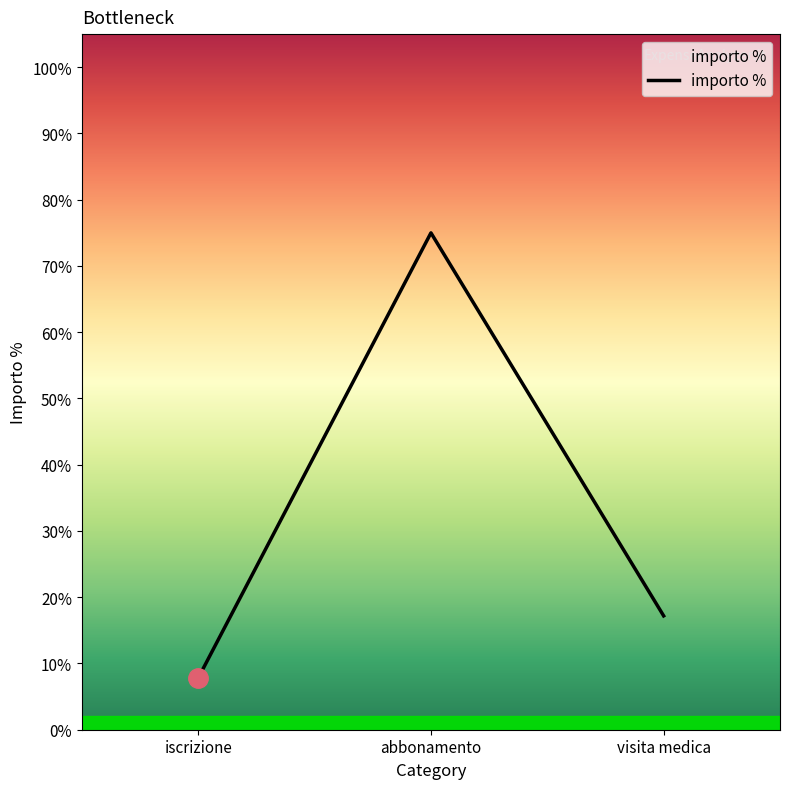

List the labels in order of value, largest first.

abbonamento, visita medica, iscrizione